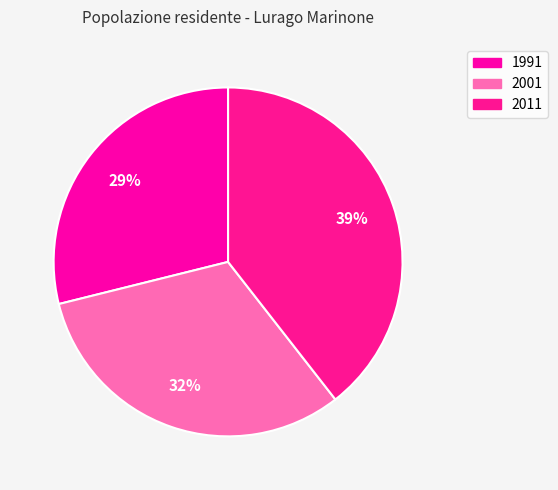

The 2001 slice represents 42% of the pie. True or false?

False